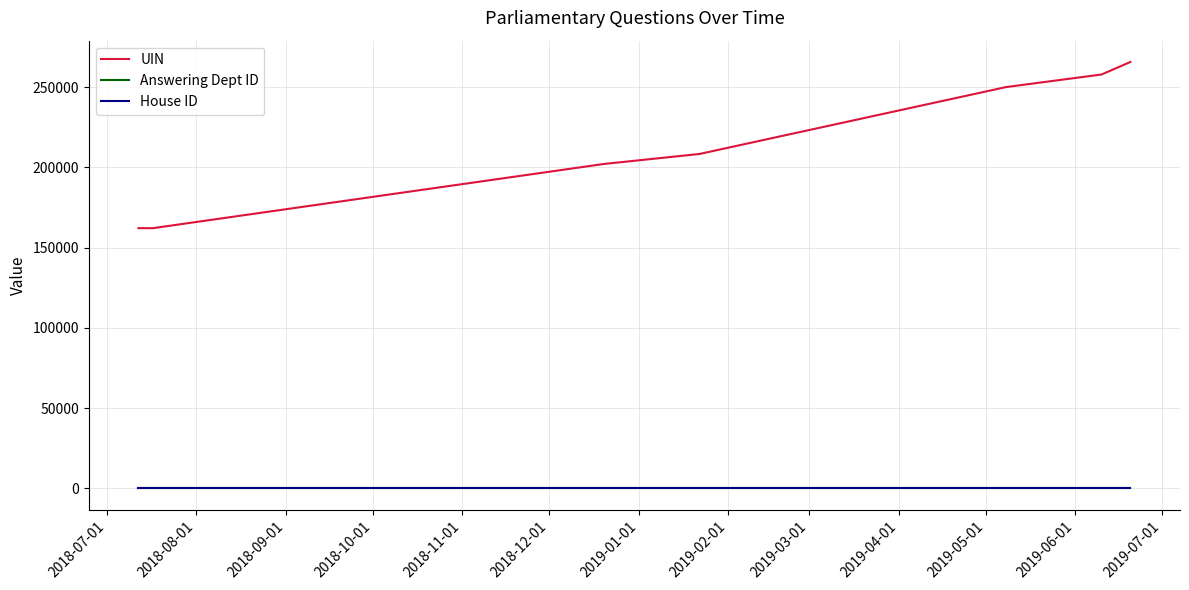

Reading left to right, list all the values displayed in this chart.

UIN: 162105	162104	202091	202090	208301	208302	208303	249956	257781	265579
Answering Dept ID: 17	17	17	17	17	17	17	17	17	17
House ID: 1	1	1	1	1	1	1	1	1	1